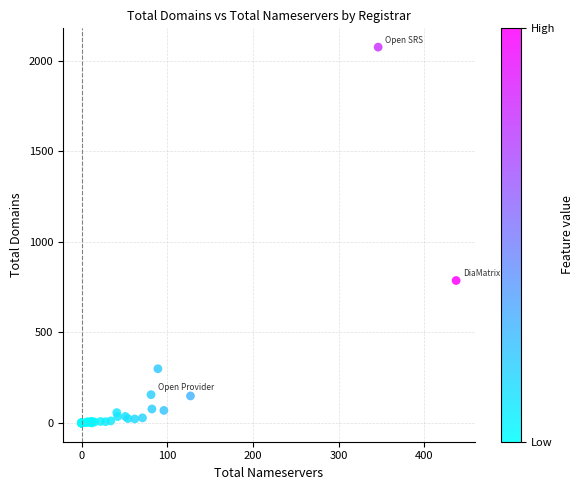

What Y value in the scatter plot is closest to 1037?

786